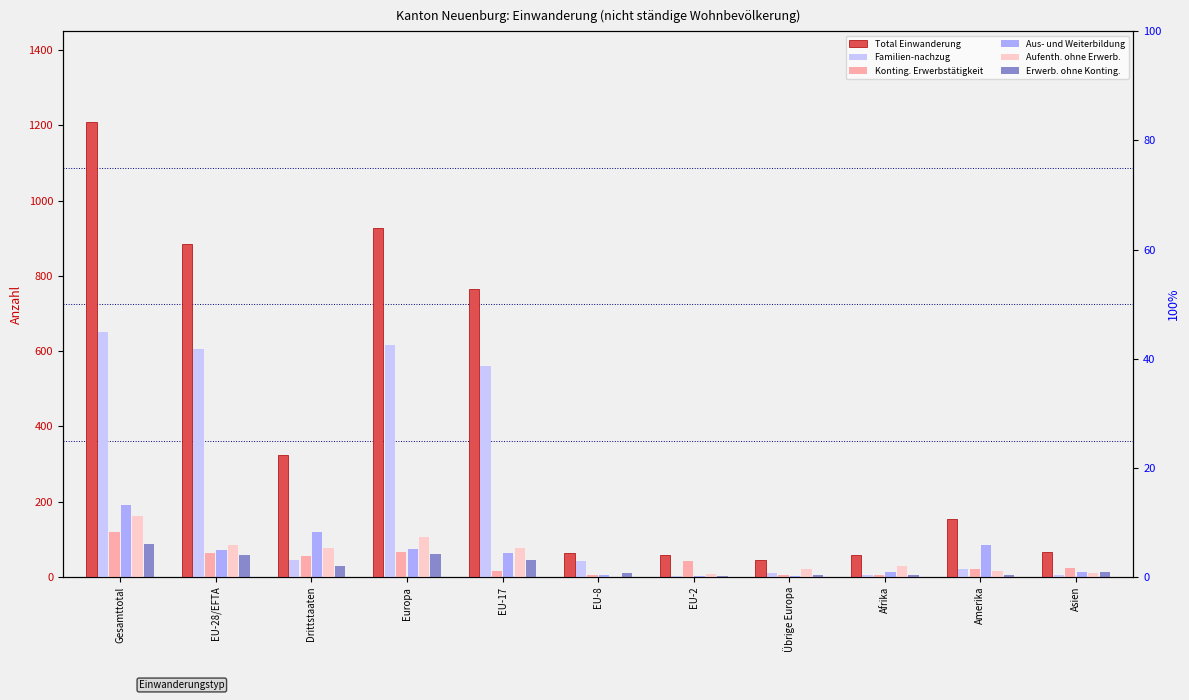

What is the label of the 2nd bar from the left?

EU-28/EFTA